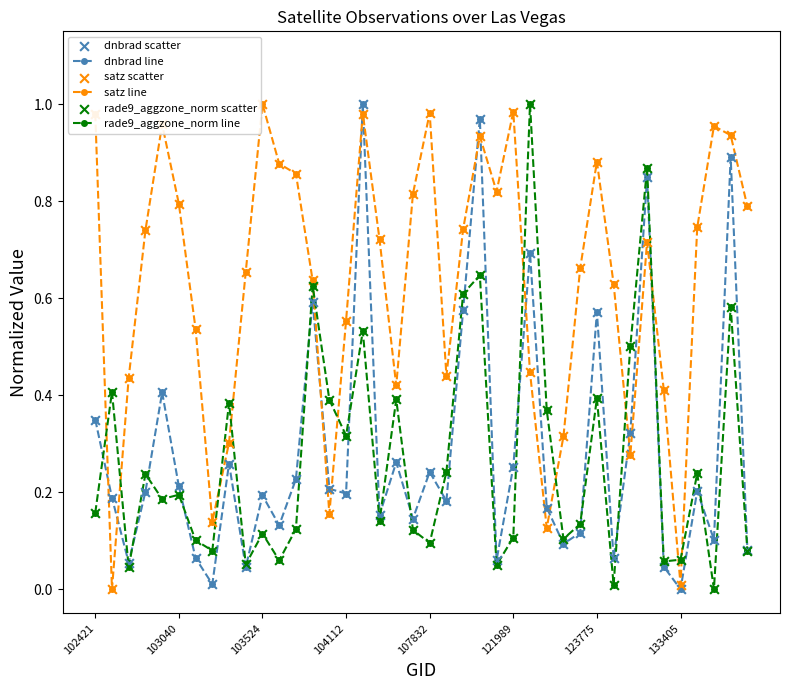

At how many categories does at least one series exceed 0?

40